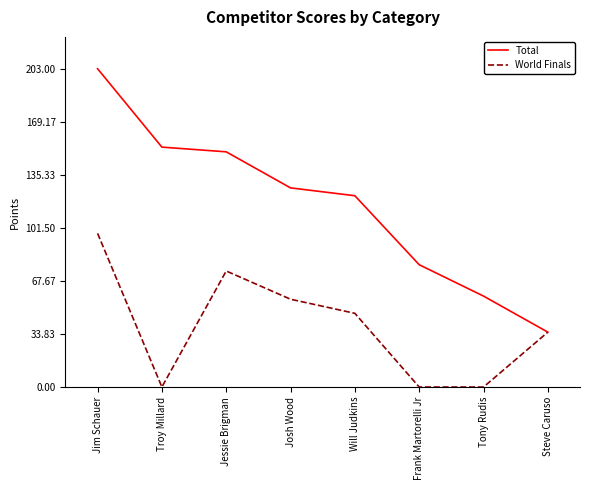

Reading right to left, extract all data points from this chart.

Total: Steve Caruso=35	Tony Rudis=58	Frank Martorelli Jr=78	Will Judkins=122	Josh Wood=127	Jessie Brigman=150	Troy Millard=153	Jim Schauer=203
World Finals: Steve Caruso=35	Tony Rudis=0	Frank Martorelli Jr=0	Will Judkins=47	Josh Wood=56	Jessie Brigman=74	Troy Millard=0	Jim Schauer=98